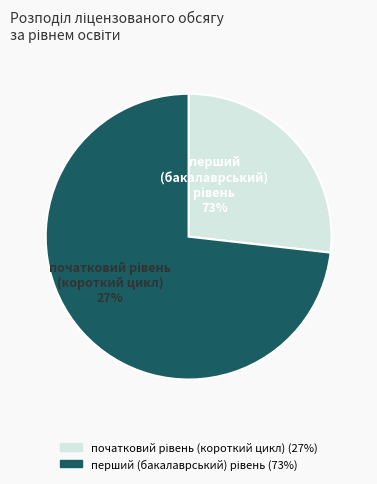

To the nearest percent, what portion does перший (бакалаврський) рівень represent?

73%